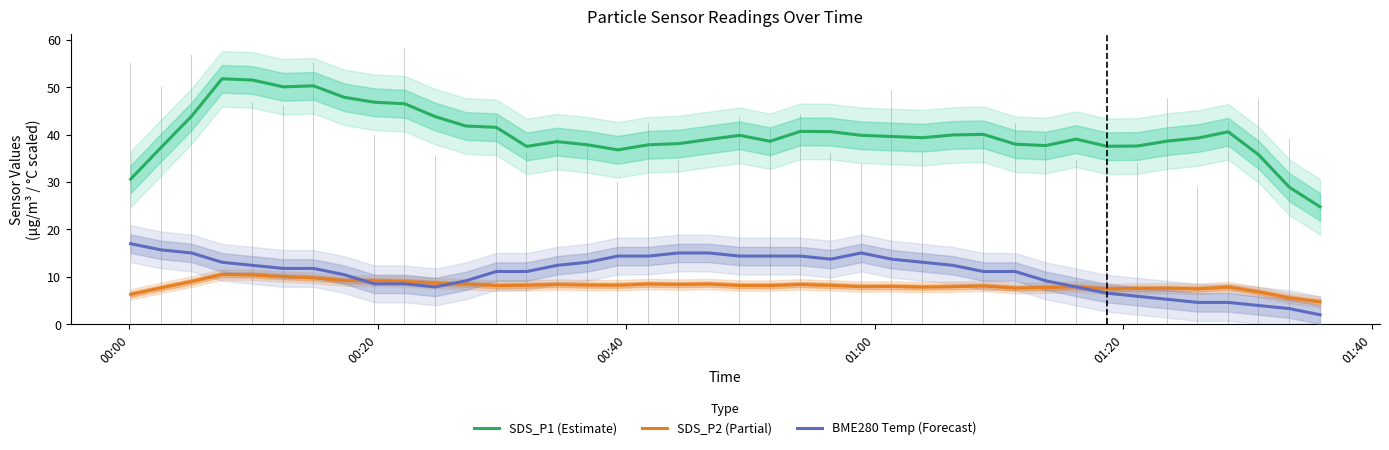

What are all the series names shown in the legend?

SDS_P1 (Estimate), SDS_P2 (Partial), BME280 Temp (Forecast)